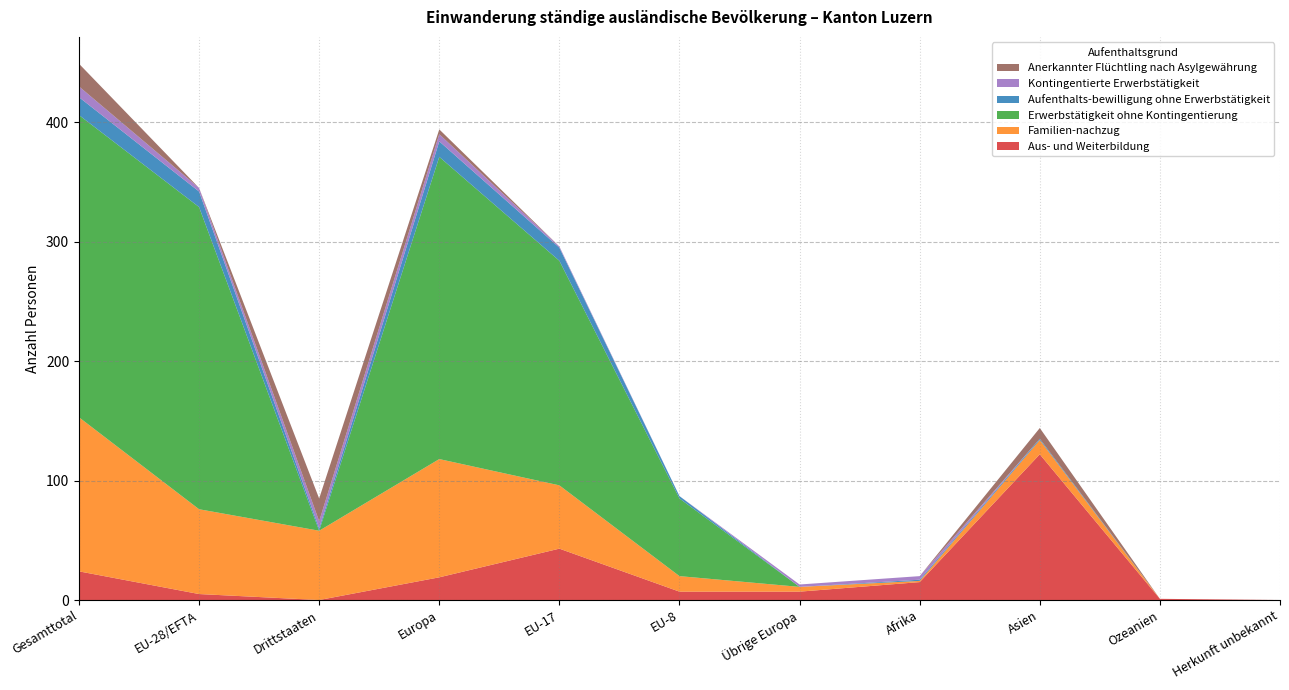

Reading left to right, extract all data points from this chart.

Aus- und Weiterbildung: Gesamttotal=24	EU-28/EFTA=5	Drittstaaten=0	Europa=19	EU-17=43	EU-8=7	Übrige Europa=7	Afrika=15	Asien=122	Ozeanien=1	Herkunft unbekannt=0
Familien-nachzug: Gesamttotal=129	EU-28/EFTA=71	Drittstaaten=58	Europa=99	EU-17=53	EU-8=13	Übrige Europa=4	Afrika=1	Asien=12	Ozeanien=0	Herkunft unbekannt=0
Erwerbstätigkeit ohne Kontingentierung: Gesamttotal=253	EU-28/EFTA=253	Drittstaaten=0	Europa=253	EU-17=188	EU-8=65	Übrige Europa=0	Afrika=0	Asien=0	Ozeanien=0	Herkunft unbekannt=0
Aufenthalts-bewilligung ohne Erwerbstätigkeit: Gesamttotal=15	EU-28/EFTA=13	Drittstaaten=2	Europa=13	EU-17=11	EU-8=2	Übrige Europa=0	Afrika=1	Asien=1	Ozeanien=0	Herkunft unbekannt=0
Kontingentierte Erwerbstätigkeit: Gesamttotal=9	EU-28/EFTA=3	Drittstaaten=6	Europa=6	EU-17=1	EU-8=0	Übrige Europa=2	Afrika=3	Asien=0	Ozeanien=0	Herkunft unbekannt=0
Anerkannter Flüchtling nach Asylgewährung: Gesamttotal=19	EU-28/EFTA=0	Drittstaaten=19	Europa=4	EU-17=0	EU-8=0	Übrige Europa=0	Afrika=0	Asien=9	Ozeanien=0	Herkunft unbekannt=0